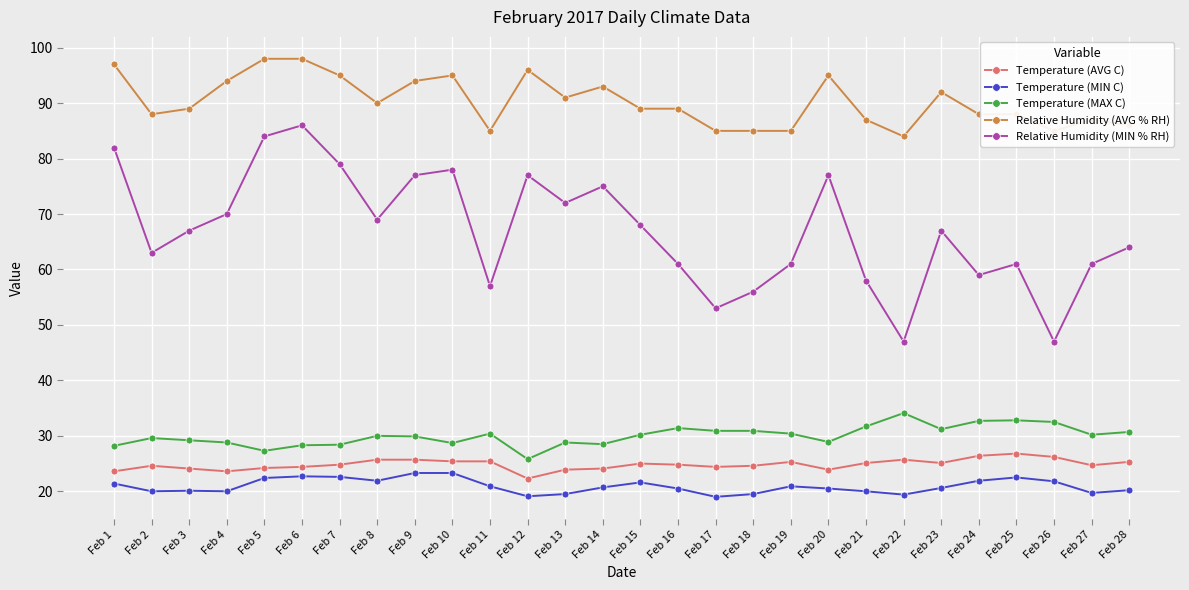

Does the chart have visible grid lines?

Yes